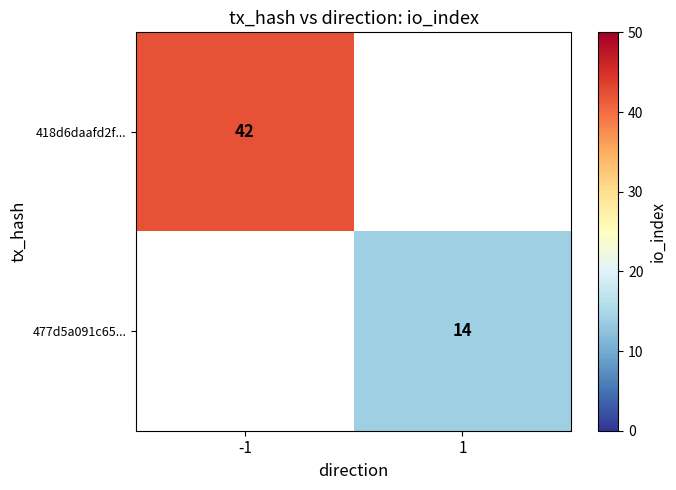

The 477d5a091c65... series shows 4 at 1. True or false?

False